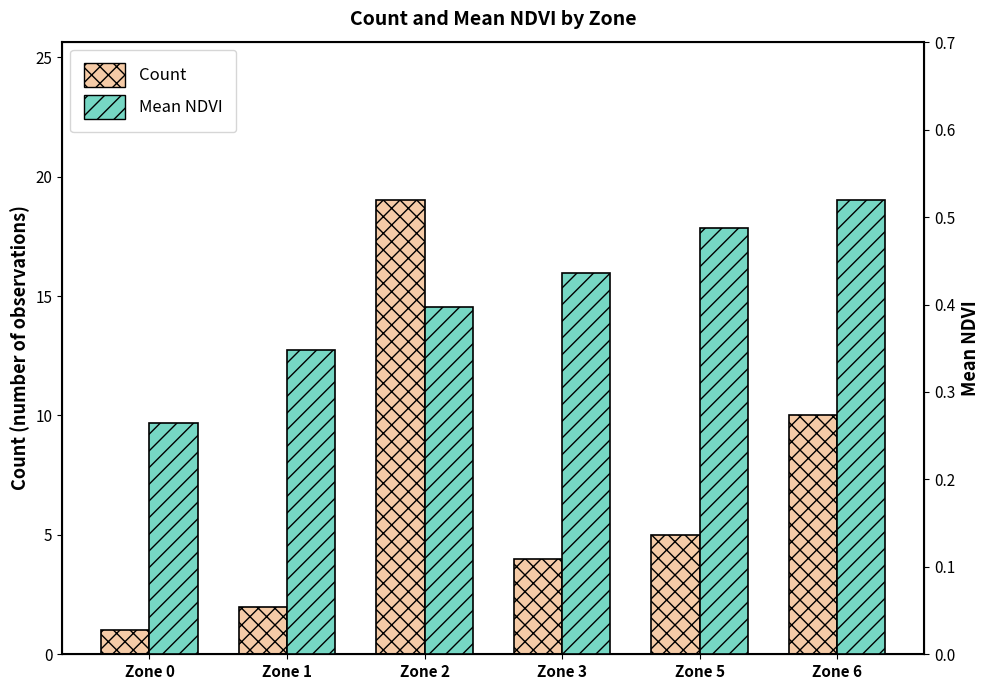

Is it true that Count equals 3.5 at Zone 1?

False